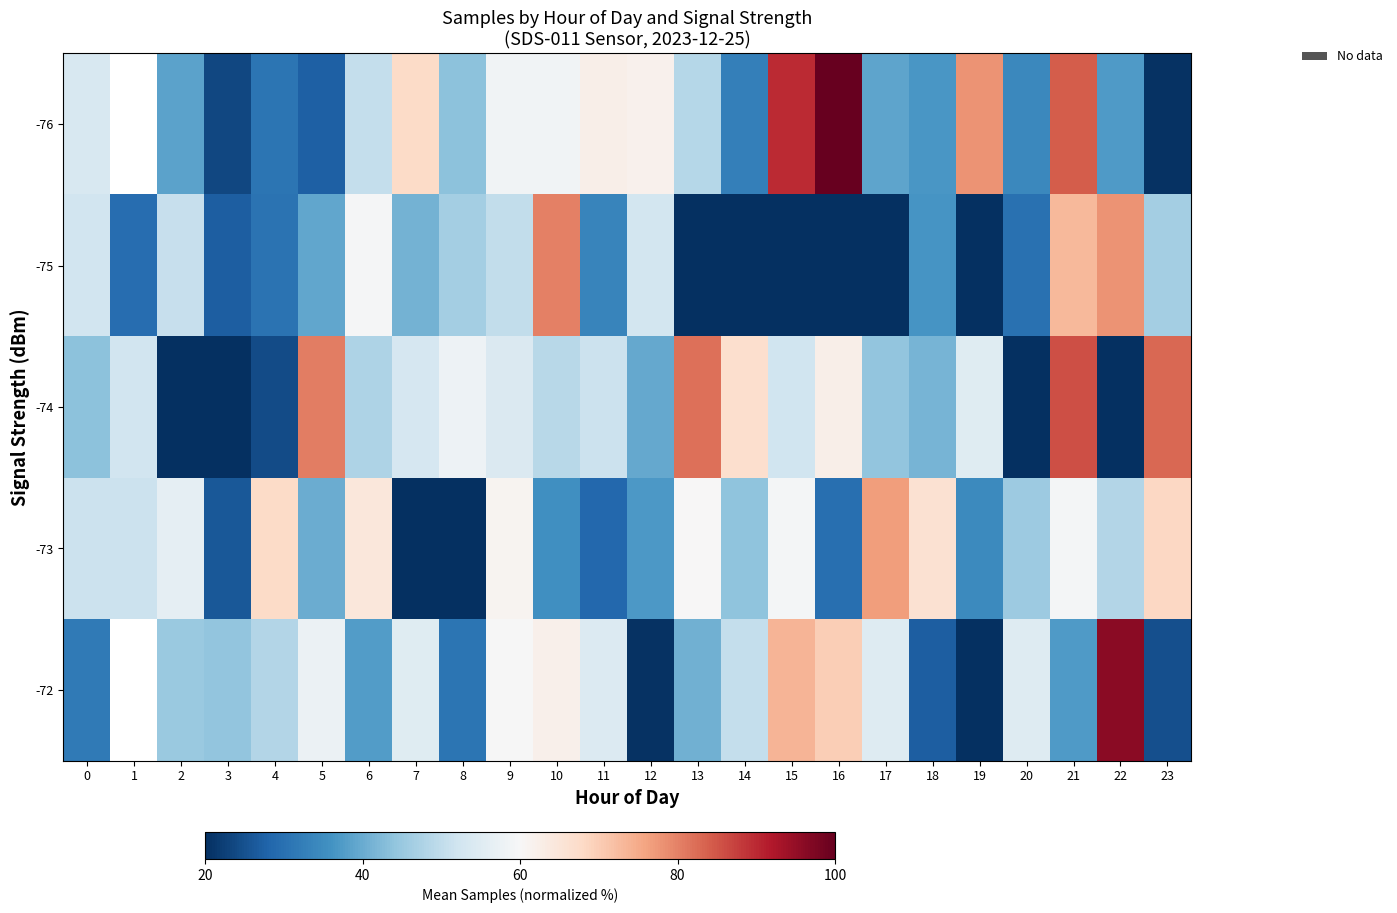

Between 9 and 16, which series saw the biggest shift?

-76